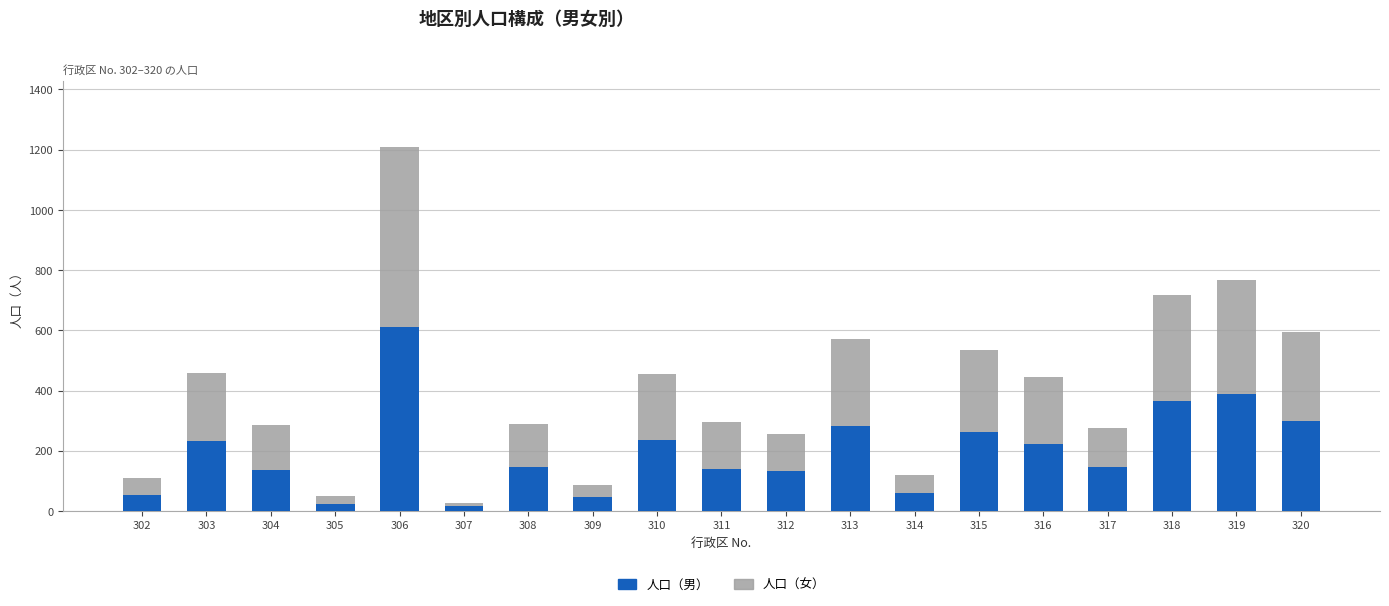

At which category is the sum across all series the highest?

306